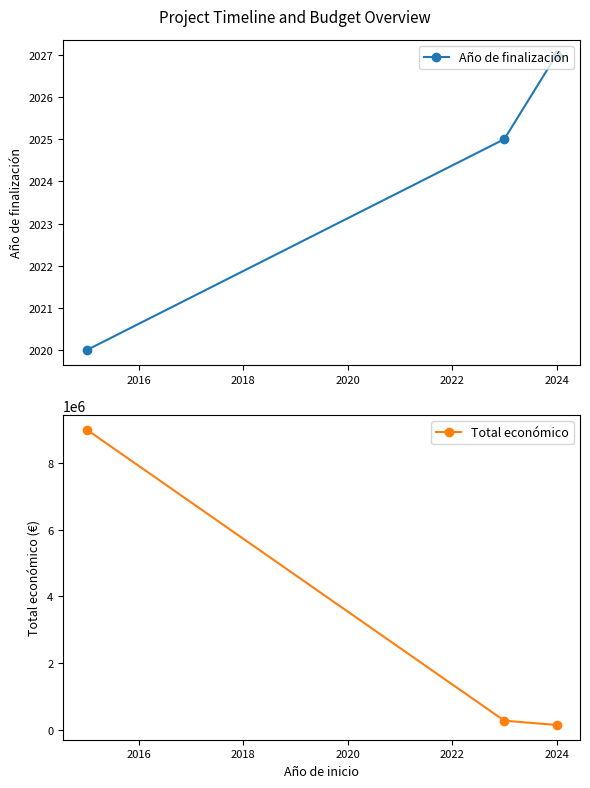

List the series in order of their overall mean, lowest first.

Año de finalización, Total económico